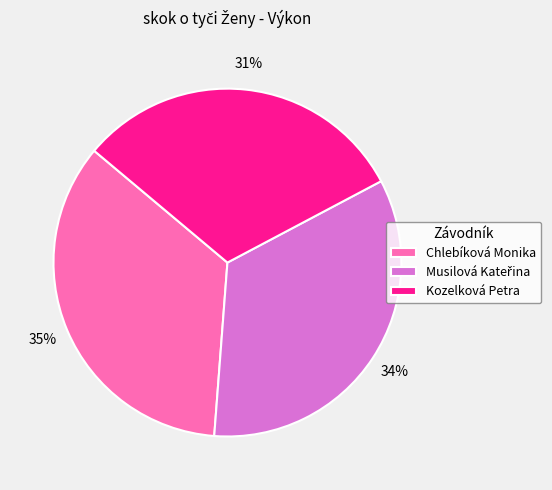

To the nearest percent, what is the average slice percentage?

33%